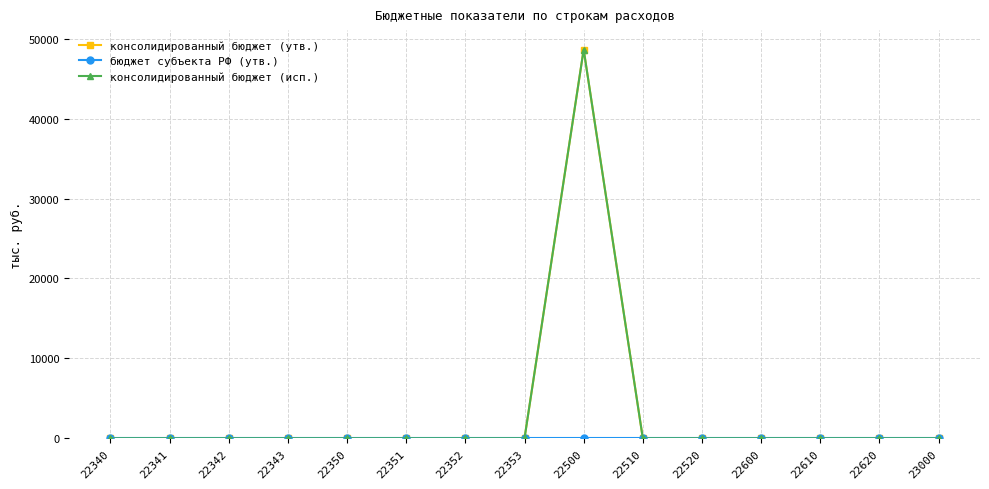

Does the chart have visible grid lines?

Yes